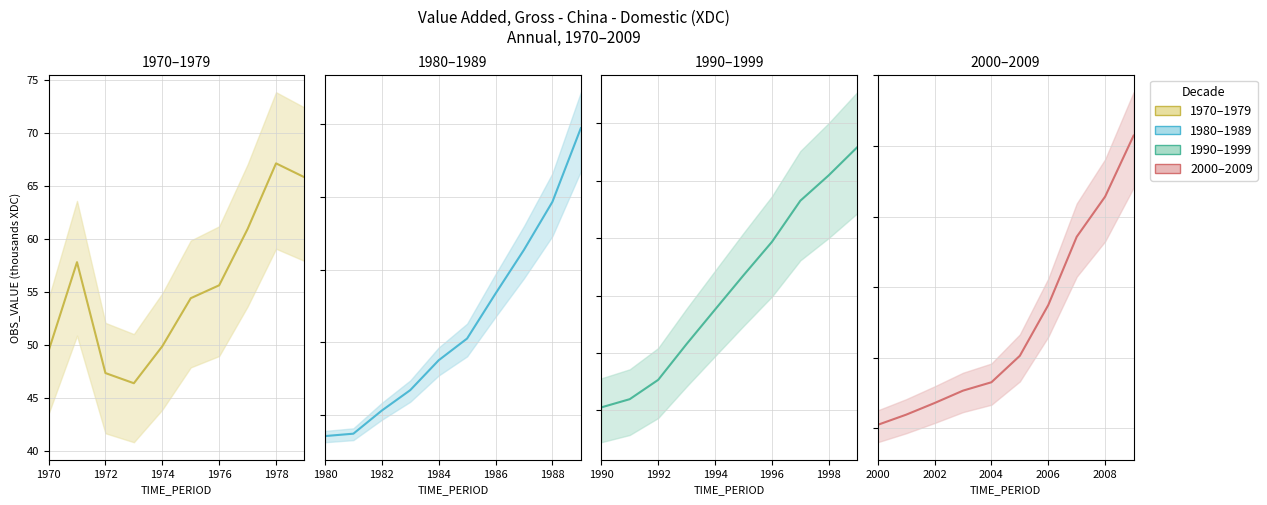

The value of 1970–1979 (mid) at 9 is 91.2. True or false?

False